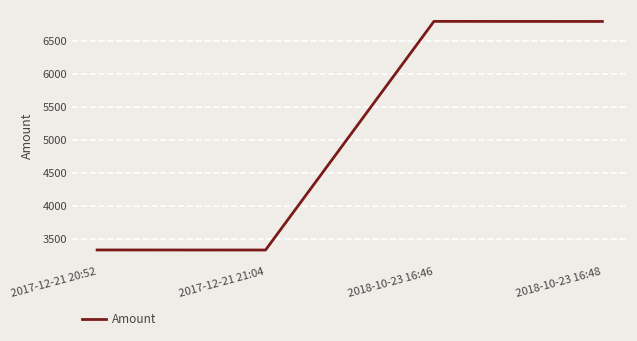

Approximately how many times larger is the value at 2018-10-23 16:46 compared to 2017-12-21 20:52?

2.0